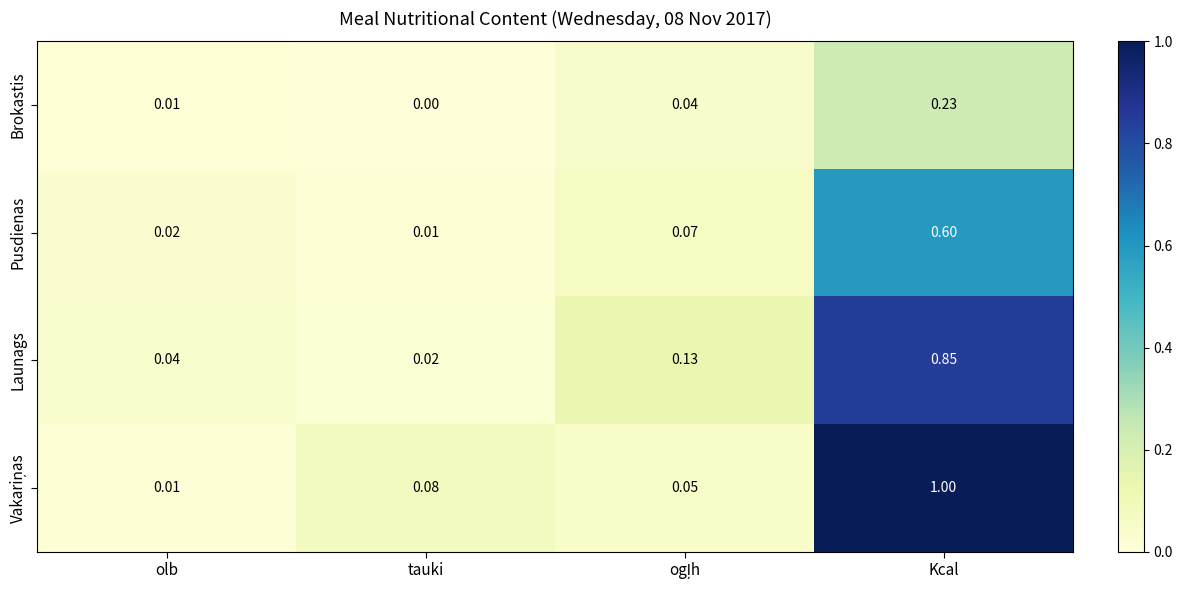

At which category is the sum across all series the highest?

Kcal